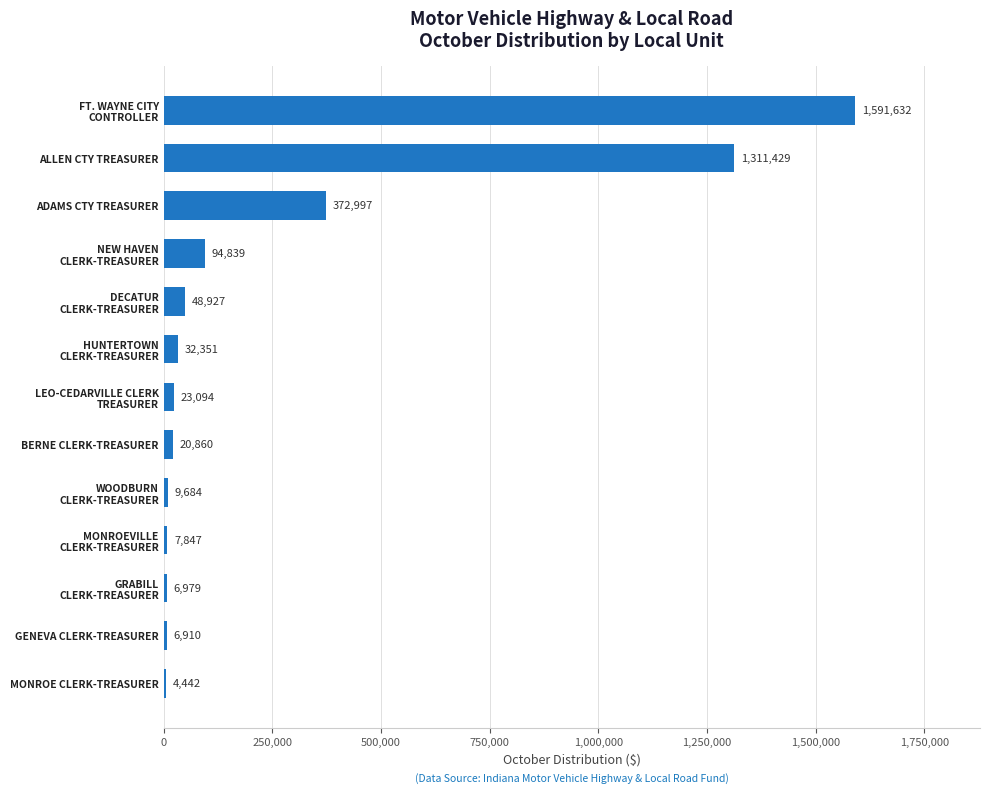

What is the maximum value shown in the chart?

1591631.7